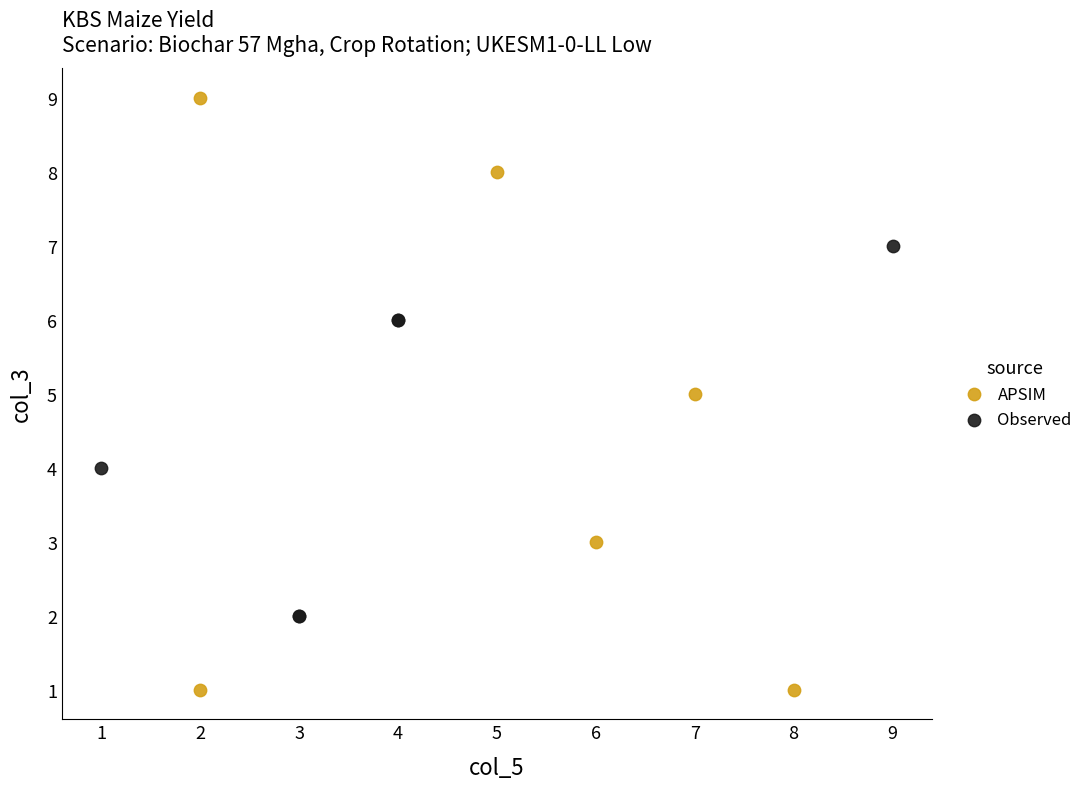

Which series reaches the minimum Y coordinate?

APSIM